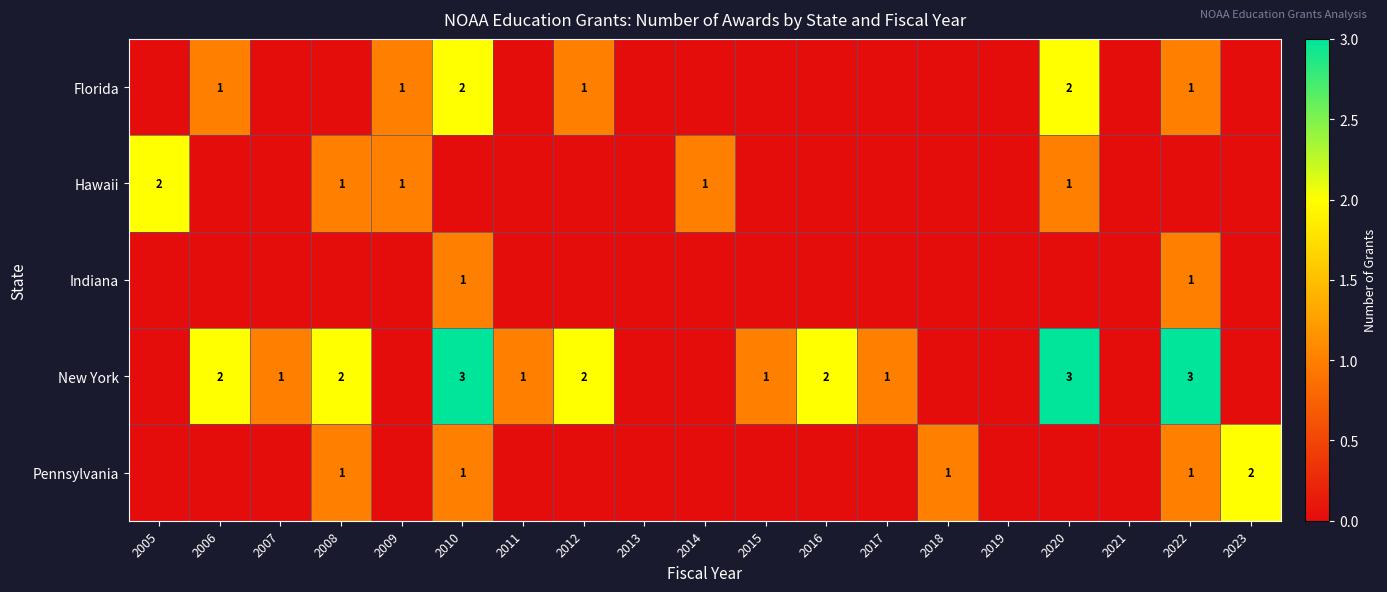

The Hawaii series shows 2 at 2014. True or false?

False